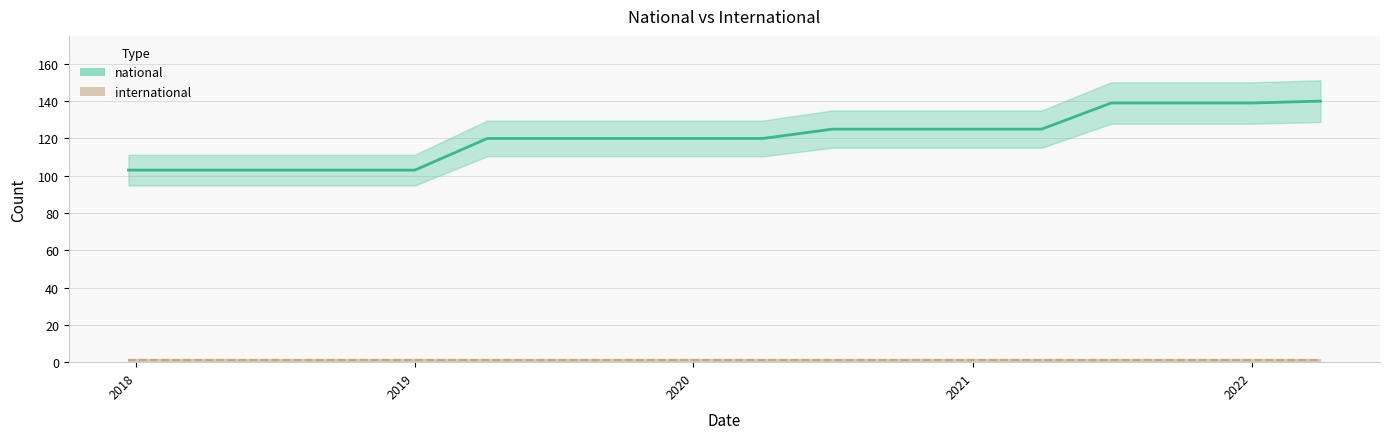

Where does the data first go above 120?

2020-07-01